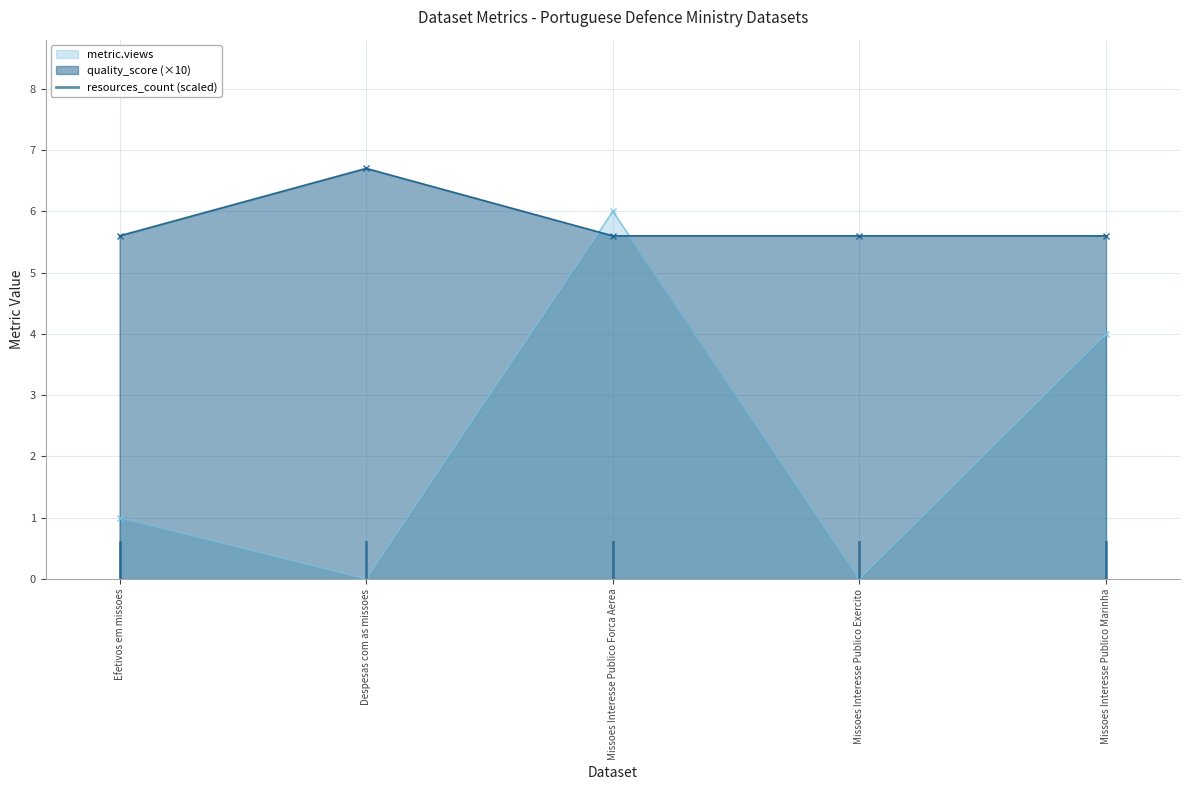

True or false: metric.views has more than 1 points higher than both neighbors.

False